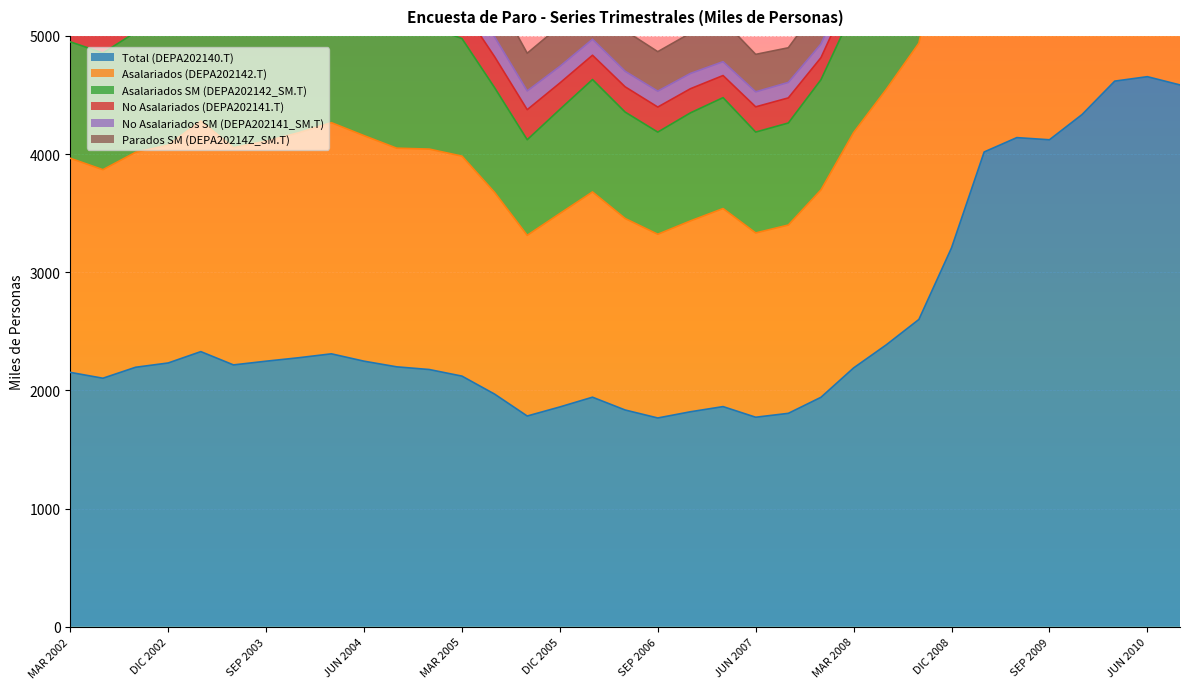

Reading left to right, extract all data points from this chart.

Total (DEPA202140.T): 2152.8	2103.3	2196.0	2232.4	2328.5	2216.0	2247.5	2276.7	2309.8	2247.6	2199.8	2176.9	2121.3	1969.1	1783.5	1860.3	1942.8	1834.4	1766.9	1819.4	1863.2	1773.2	1806.2	1942.0	2190.5	2385.7	2600.7	3206.8	4018.2	4139.6	4121.4	4335.0	4617.7	4655.3	4585.4
Asalariados (DEPA202142.T): 3964.8	3868.2	4015.3	4076.1	4281.1	4054.8	4109.4	4181.1	4266.1	4156.3	4050.2	4042.4	3983.0	3676.2	3312.7	3497.3	3679.9	3455.0	3321.7	3434.5	3539.3	3332.8	3399.7	3697.2	4182.3	4547.7	4938.9	6160.9	7735.2	7988.9	7922.5	8367.7	8911.1	8947.0	8791.8
Asalariados SM (DEPA202142_SM.T): 5897.3	5799.8	6029.7	6112.3	6380.6	6082.1	6139.6	6220.6	6286.1	6147.4	5987.2	5968.6	5787.2	5355.4	4853.7	5084.5	5307.9	5044.9	4866.9	5023.6	5131.3	4844.1	4899.9	5275.6	5915.2	6335.3	6815.3	8416.0	10423.7	10737.7	10695.7	11353.1	12127.5	12297.1	12152.0